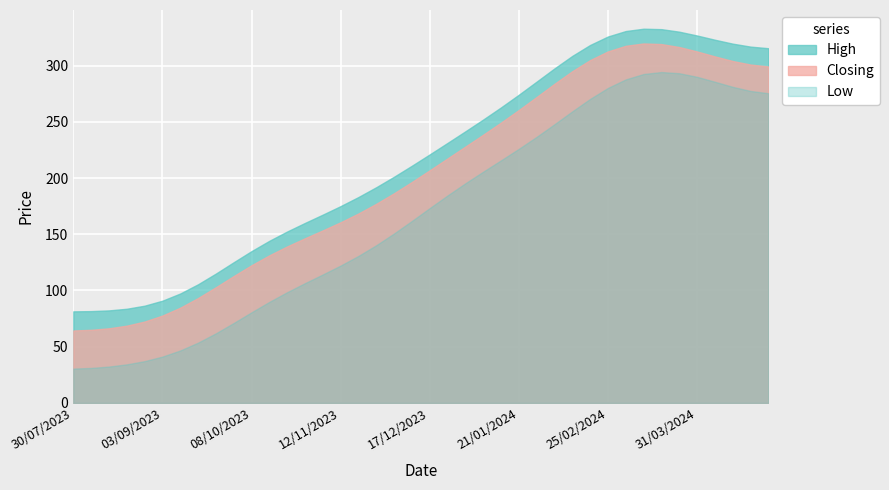

What is the difference between the maximum and minimum values in the High series?

251.5